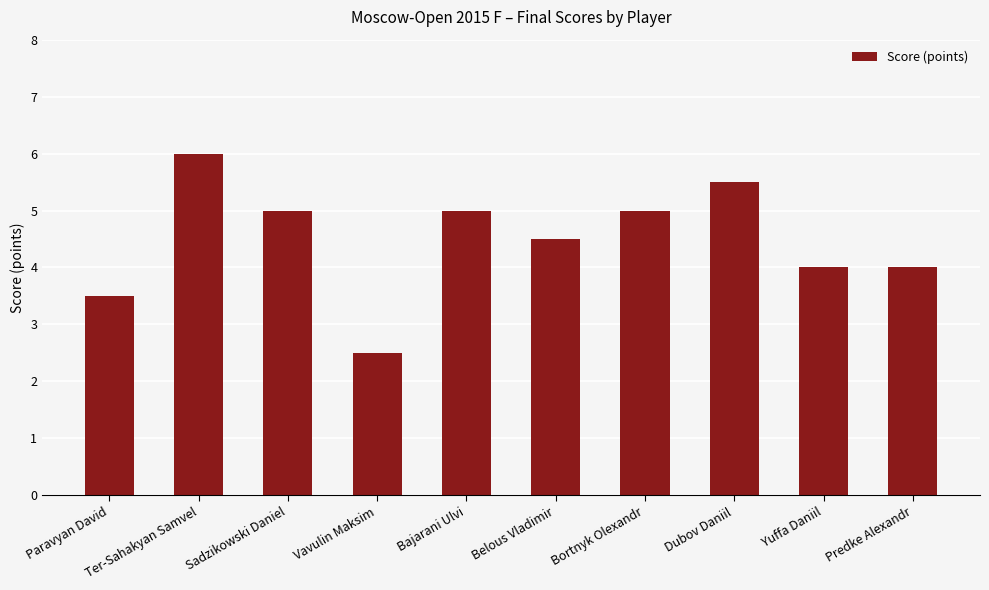

What is the maximum value shown in the chart?

6.0